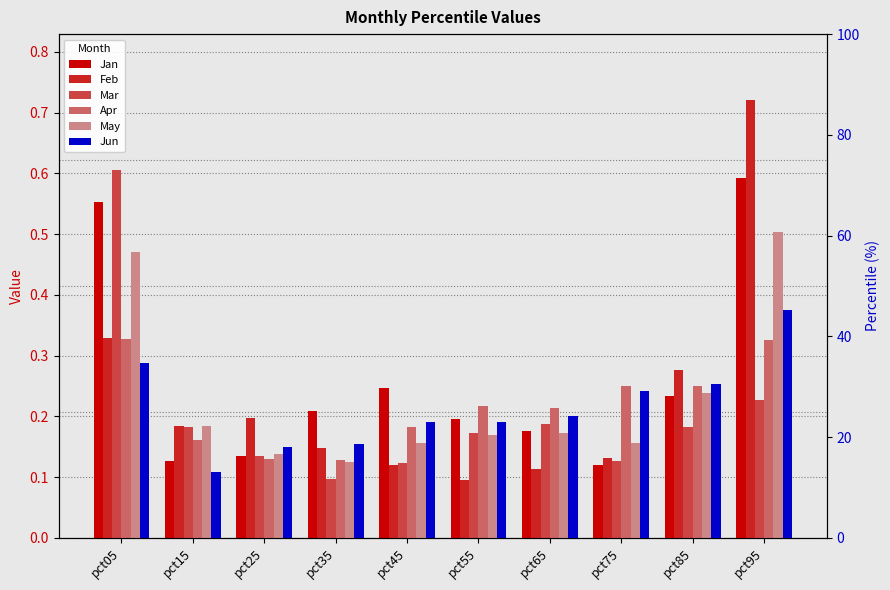

How many groups of bars are there?

10